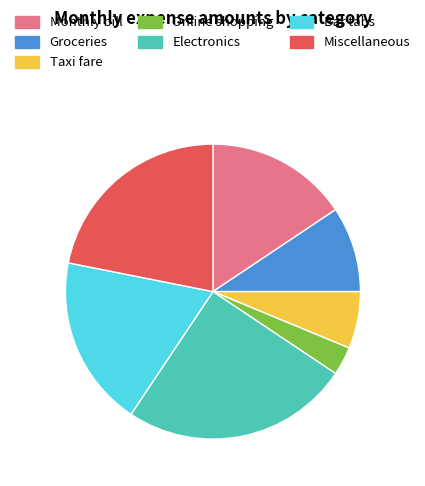

What is the ratio of the value at Taxi fare to the value at Monthly bill?

0.4